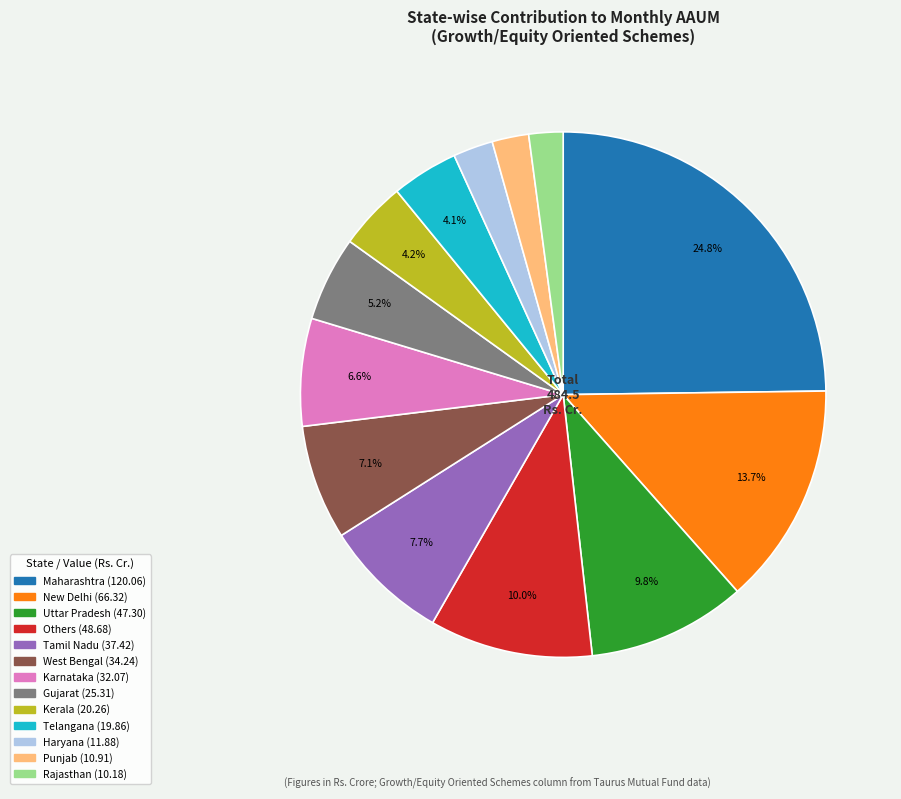

Approximately how many times larger is the value at West Bengal compared to Maharashtra?

0.3